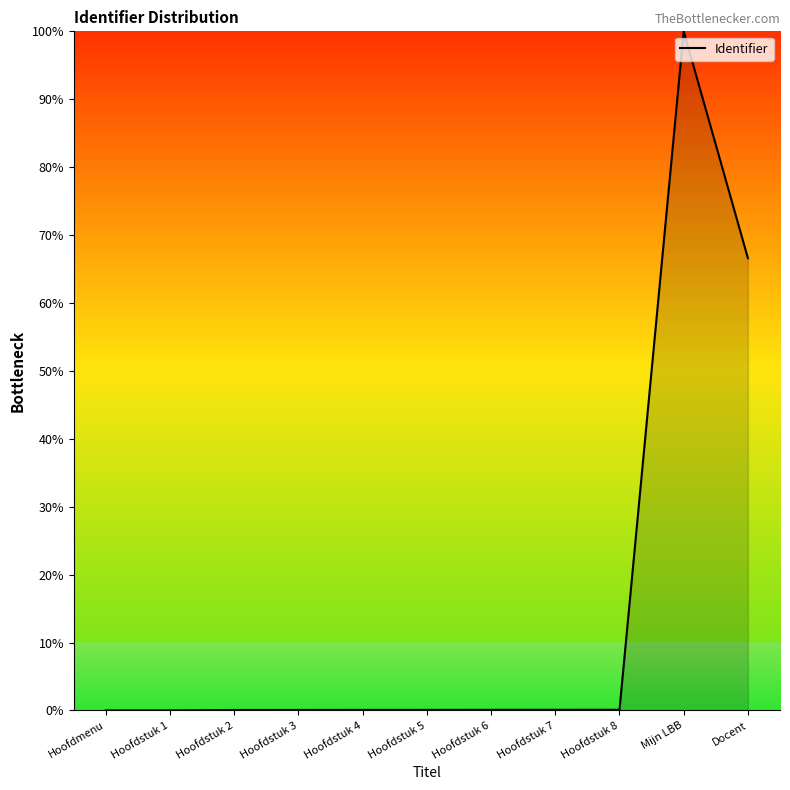

What position from the left is Mijn LBB?

10